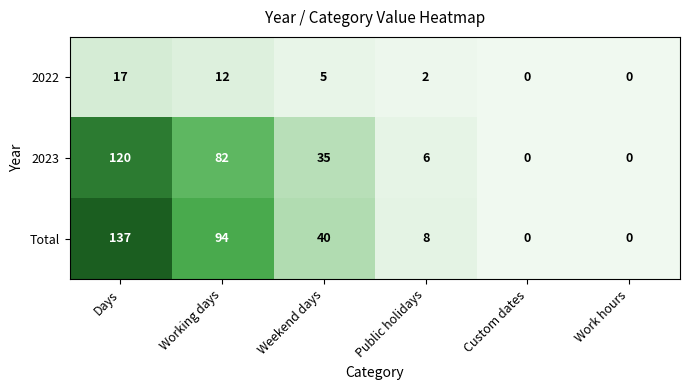

Which series has the widest spread of values?

Total